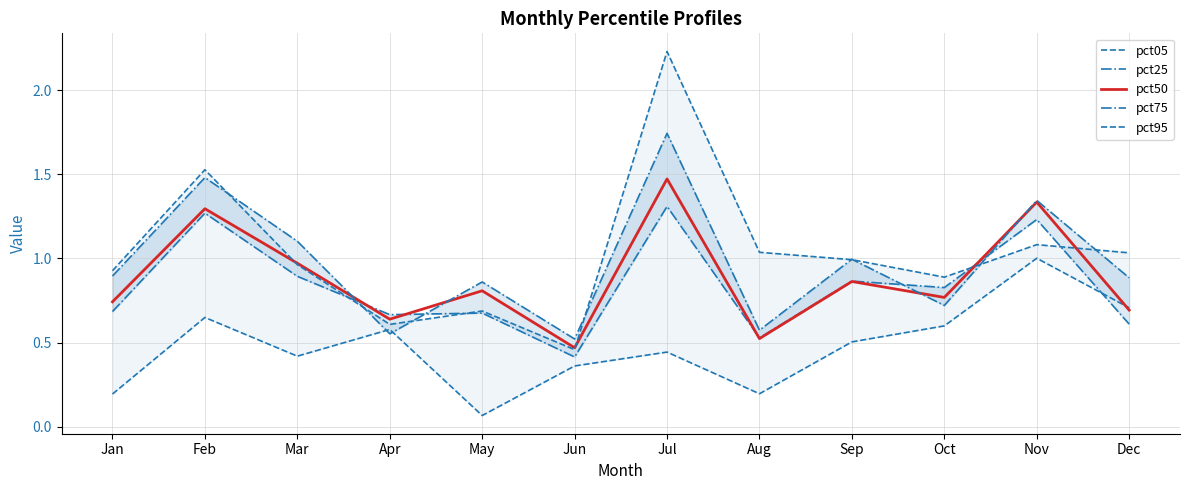

At which category does the chart reach its minimum across all series?

May